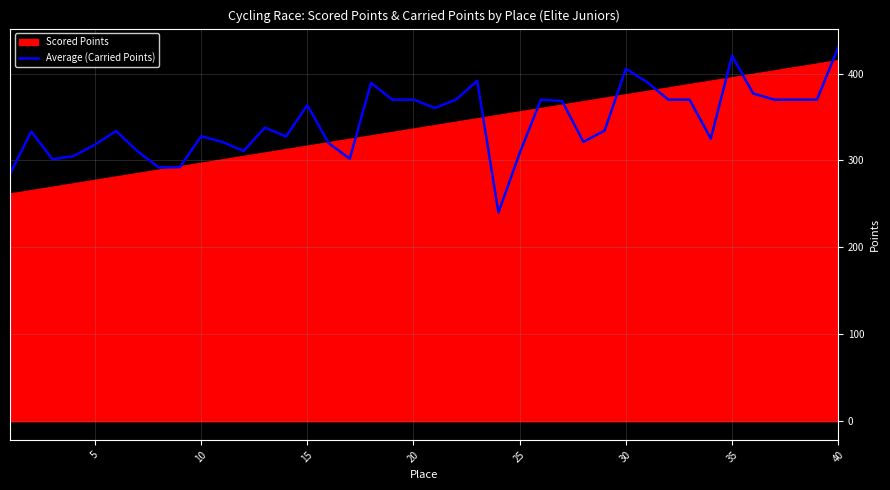

Count the number of values greater than 337.

20